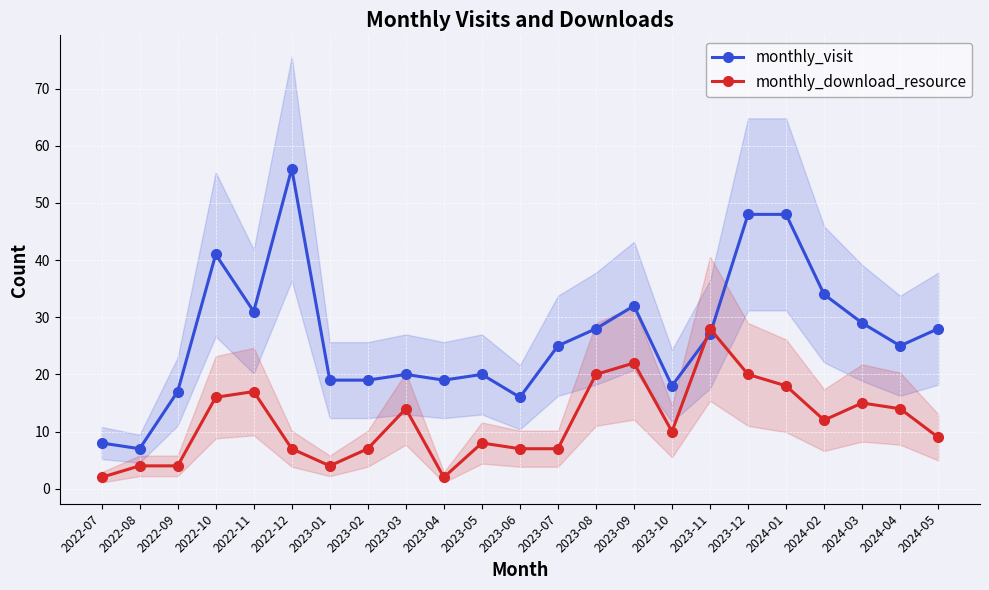

What is the smallest value displayed?

2